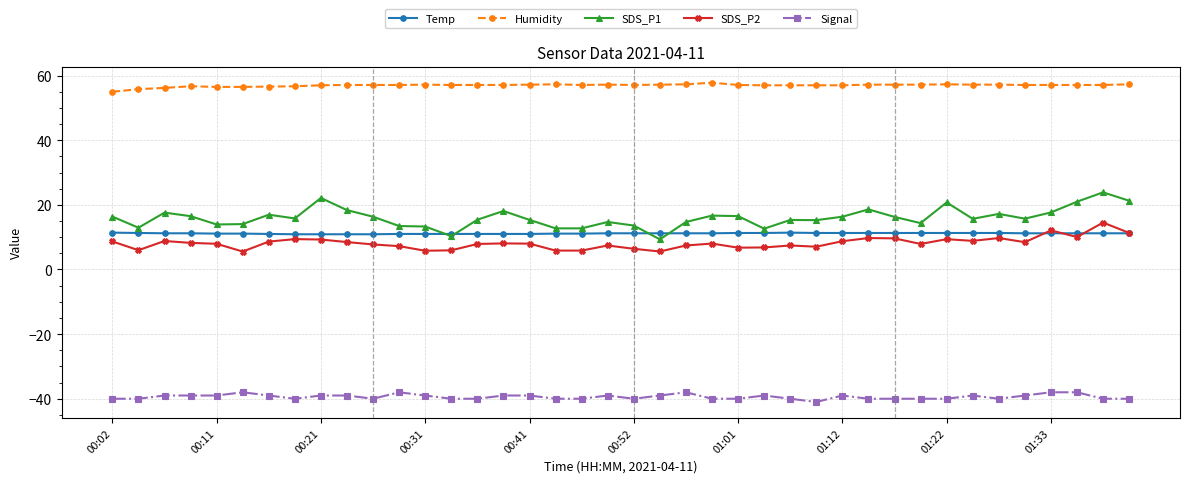

What is the value of the Temp point at the 17th from the left?

11.0